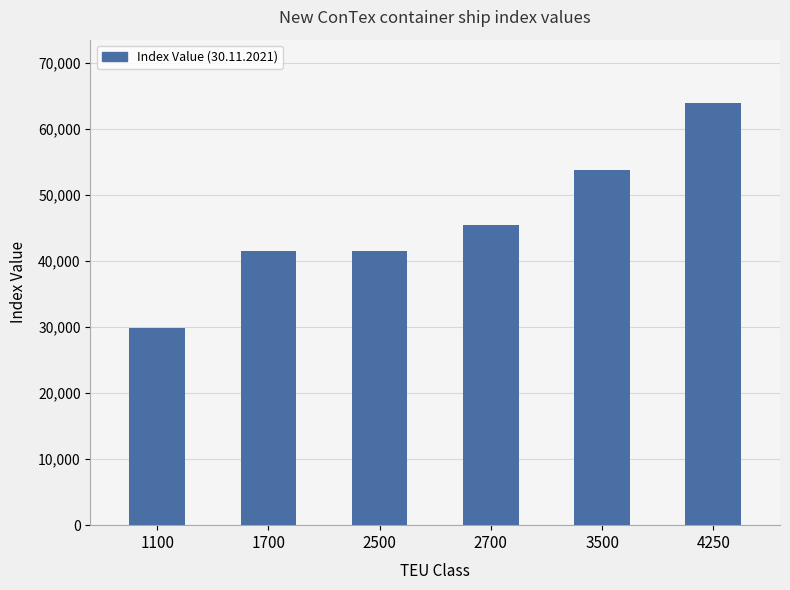

Where is the data nearest to the value 46960?

2700